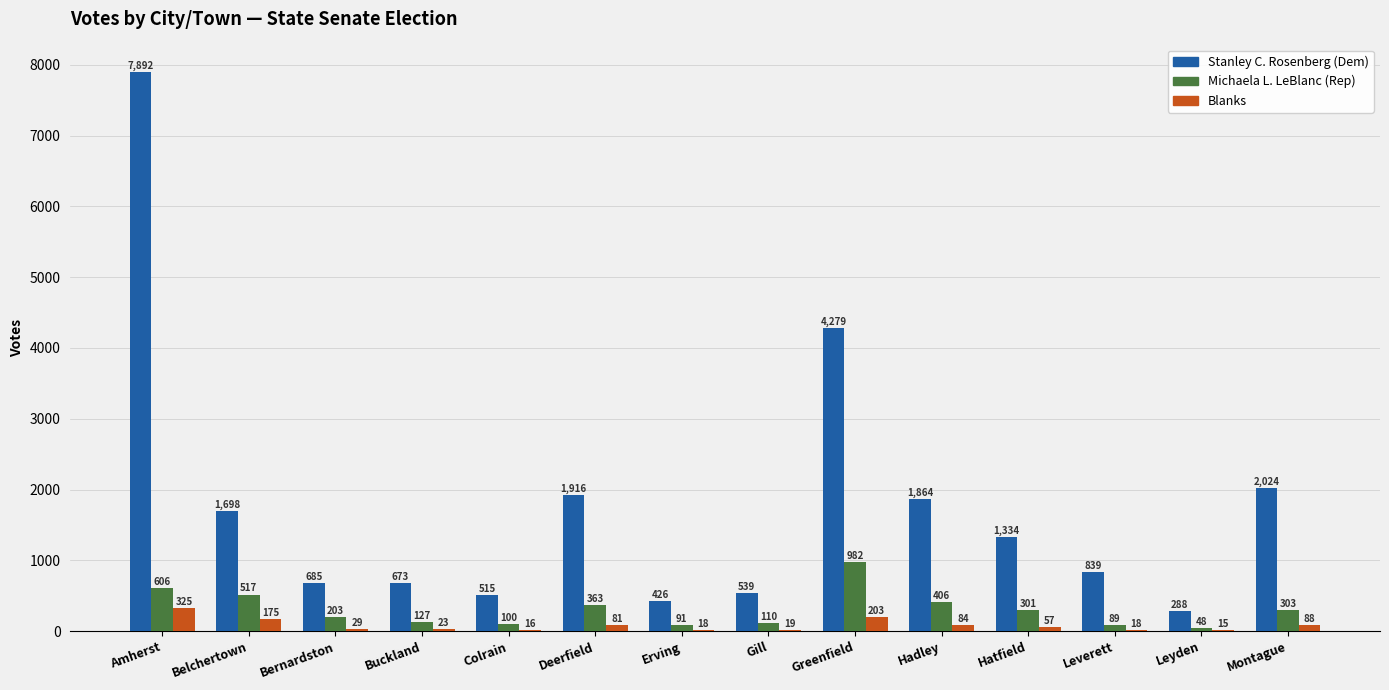

At which category is the sum across all series the highest?

Amherst